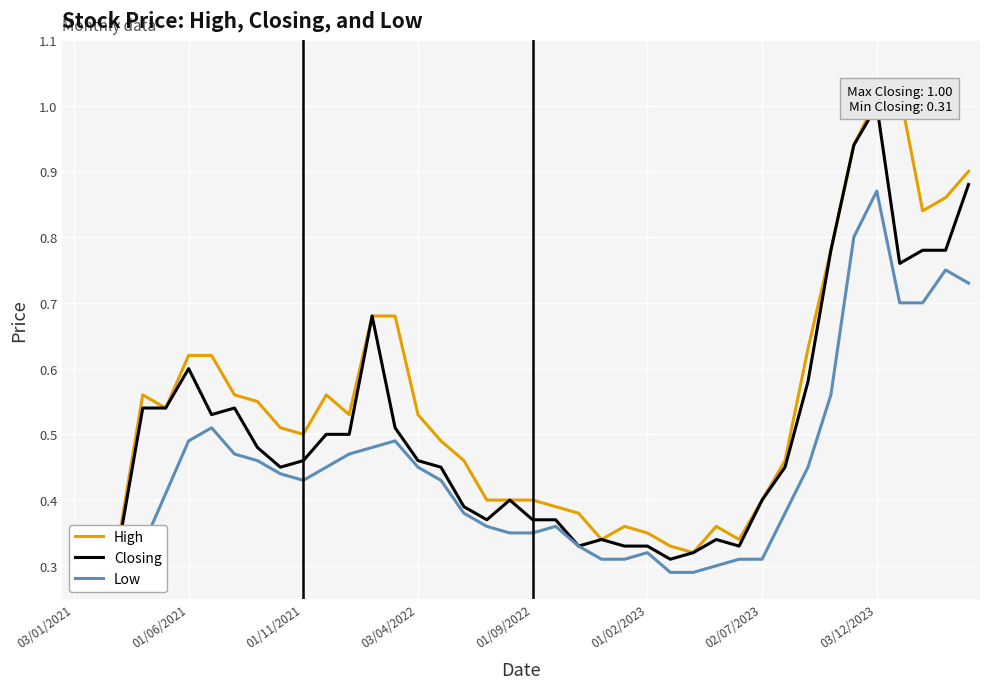

The Closing series shows 0.5 at 14. True or false?

True